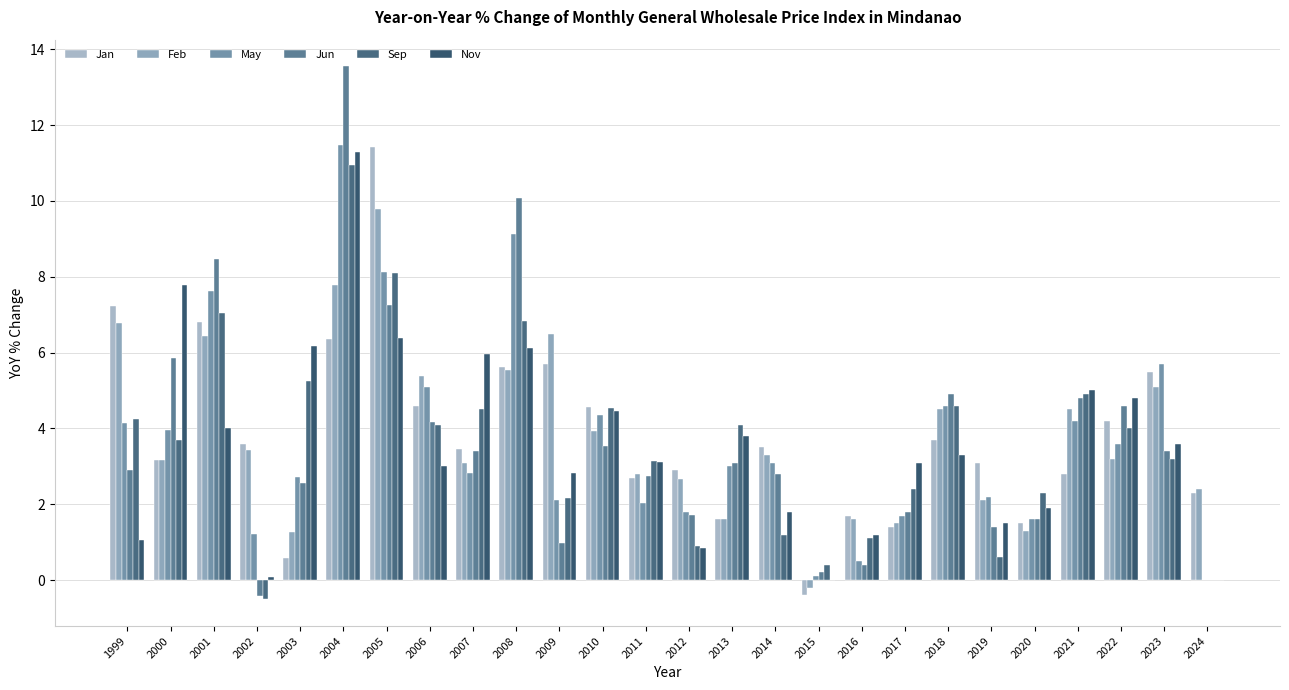

Which category has the highest value in the Nov series?

2004